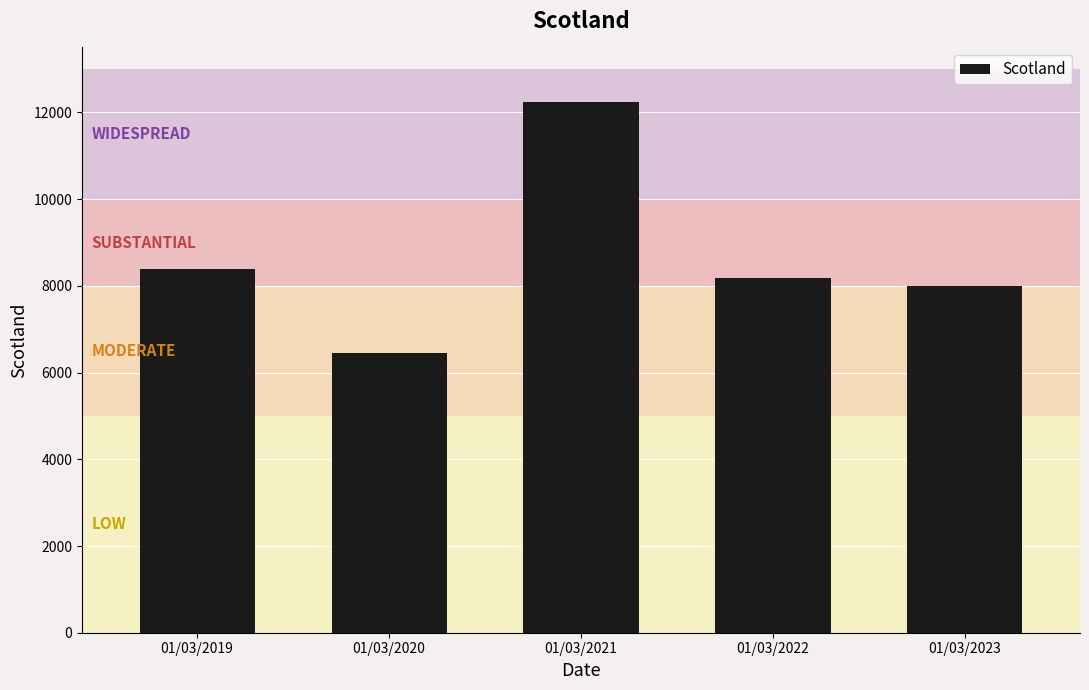

What is the sum of the values at 01/03/2022 and 01/03/2021?

20437